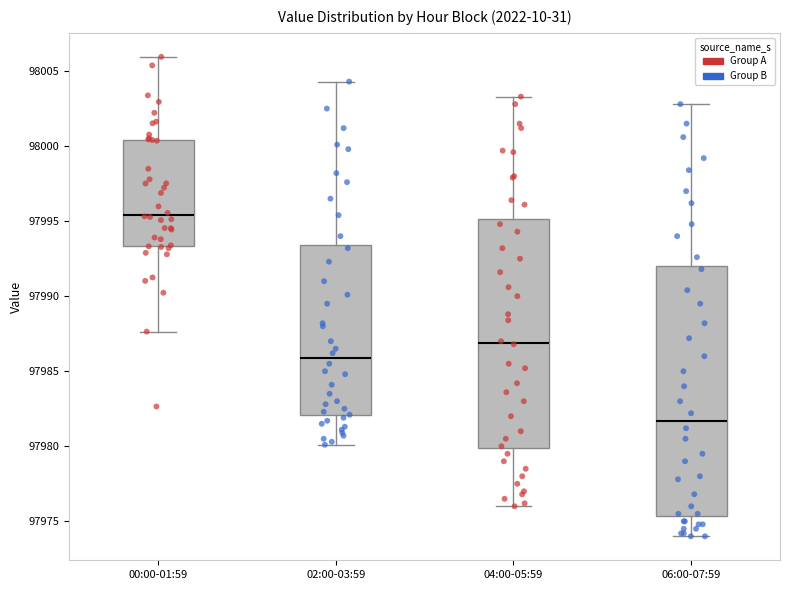

Reading left to right, read every box against the y-axis: the position of its median line, the range the box covers, and the ends of its whiskers. The values are not printed on the chart, so give them approximately, as read against the axis.

00:00-01:59: median 97995.5, box 97993.5 to 98000.5, whiskers 97987.5 to 98006.0
02:00-03:59: median 97986.0, box 97982.0 to 97993.5, whiskers 97980.0 to 98004.5
04:00-05:59: median 97987.0, box 97980.0 to 97995.0, whiskers 97976.0 to 98003.5
06:00-07:59: median 97981.5, box 97975.5 to 97992.0, whiskers 97974.0 to 98003.0